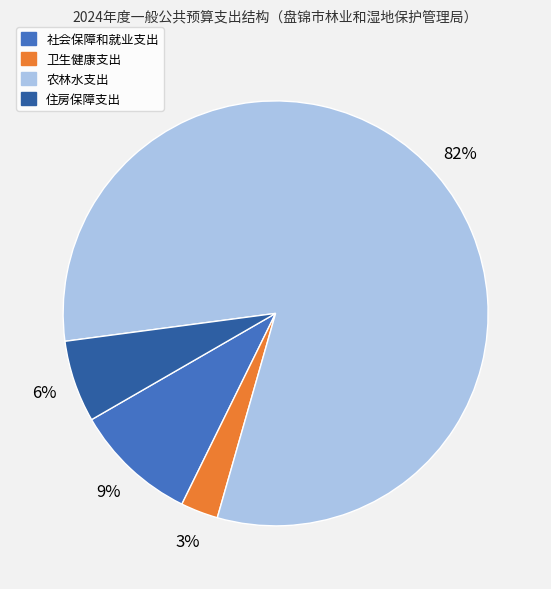

True or false: 社会保障和就业支出 accounts for 9% of the total.

True